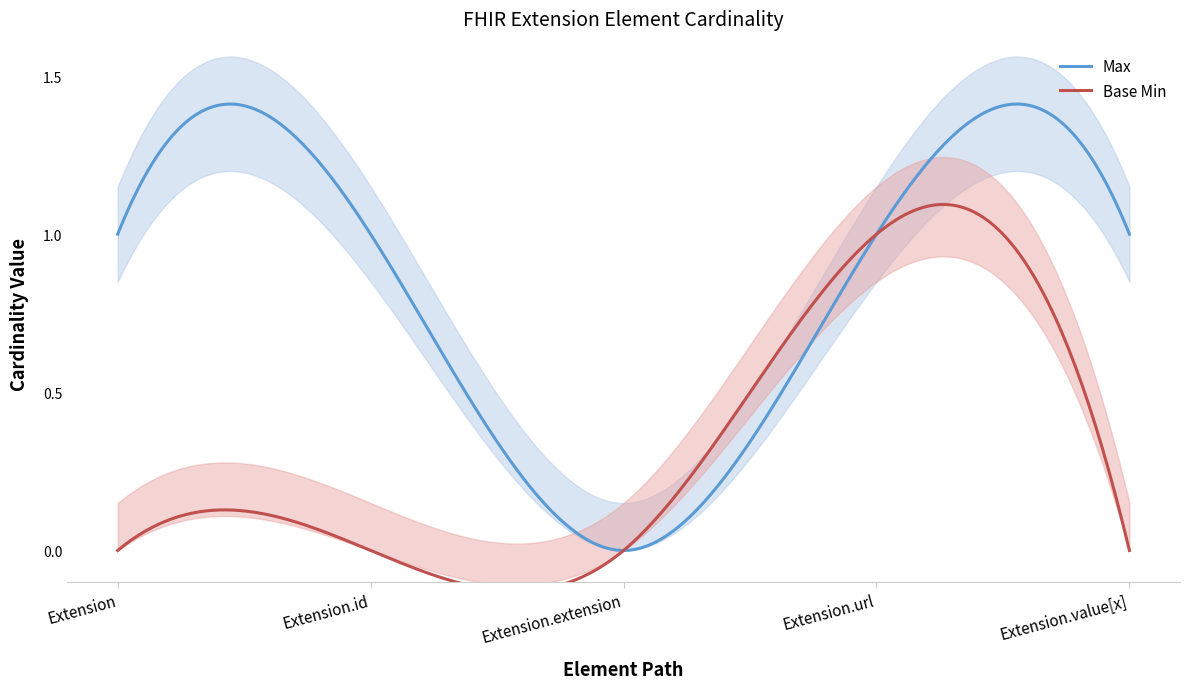

True or false: Base Min and Max cross at least once.

False